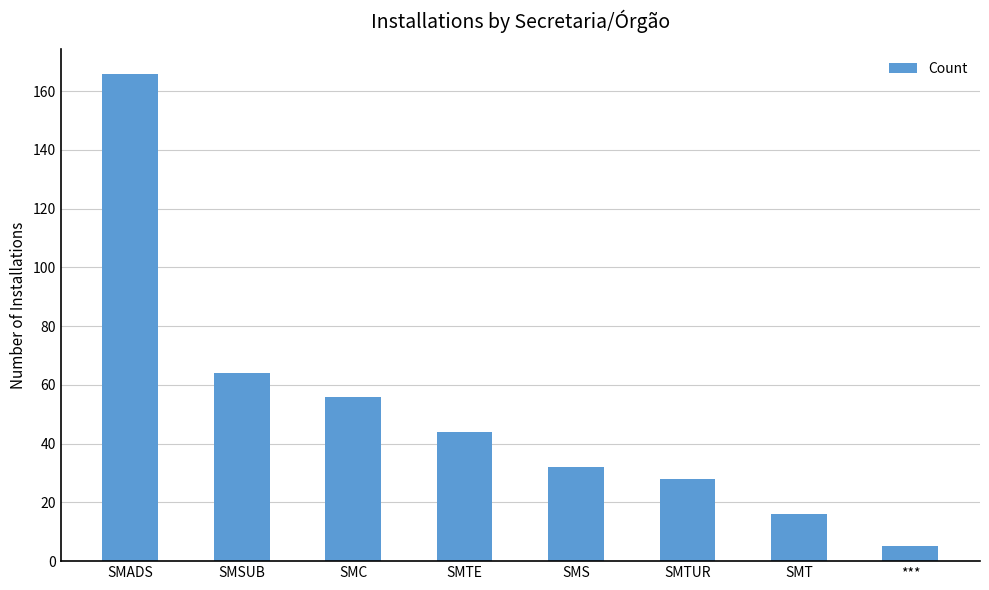

How many data points does each series have?

8